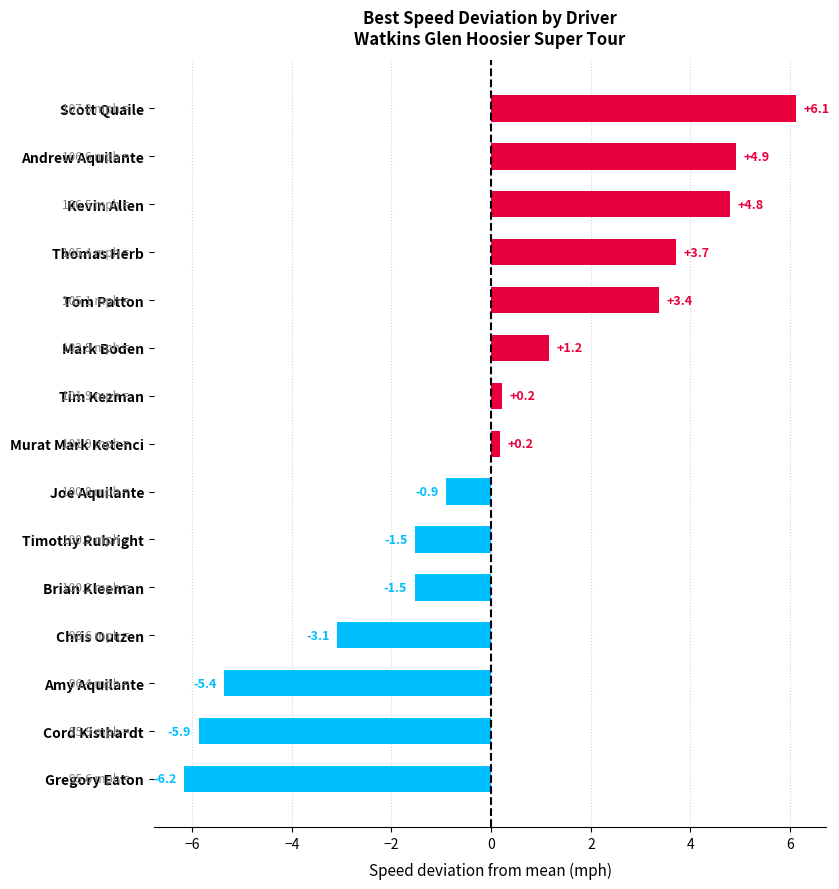

Reading top to bottom, transcribe all the data shown in this chart.

Scott Quaile=6.1	Andrew Aquilante=4.9	Kevin Allen=4.8	Thomas Herb=3.7	Tom Patton=3.4	Mark Boden=1.2	Tim Kezman=0.2	Murat Mark Ketenci=0.2	Joe Aquilante=-0.9	Timothy Rubright=-1.5	Brian Kleeman=-1.5	Chris Outzen=-3.1	Amy Aquilante=-5.4	Cord Kisthardt=-5.9	Gregory Eaton=-6.2